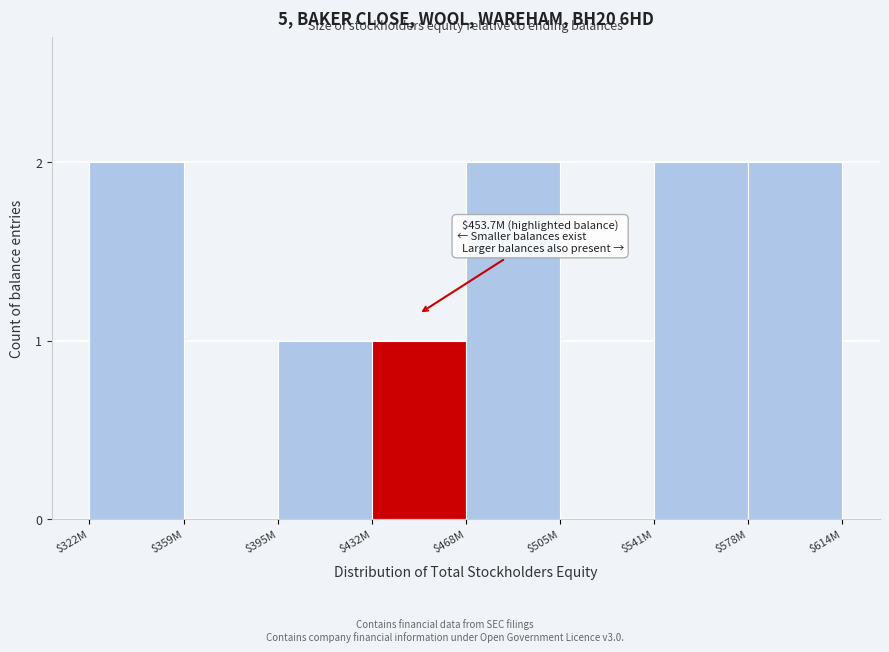

The value at $505M is 1. True or false?

False